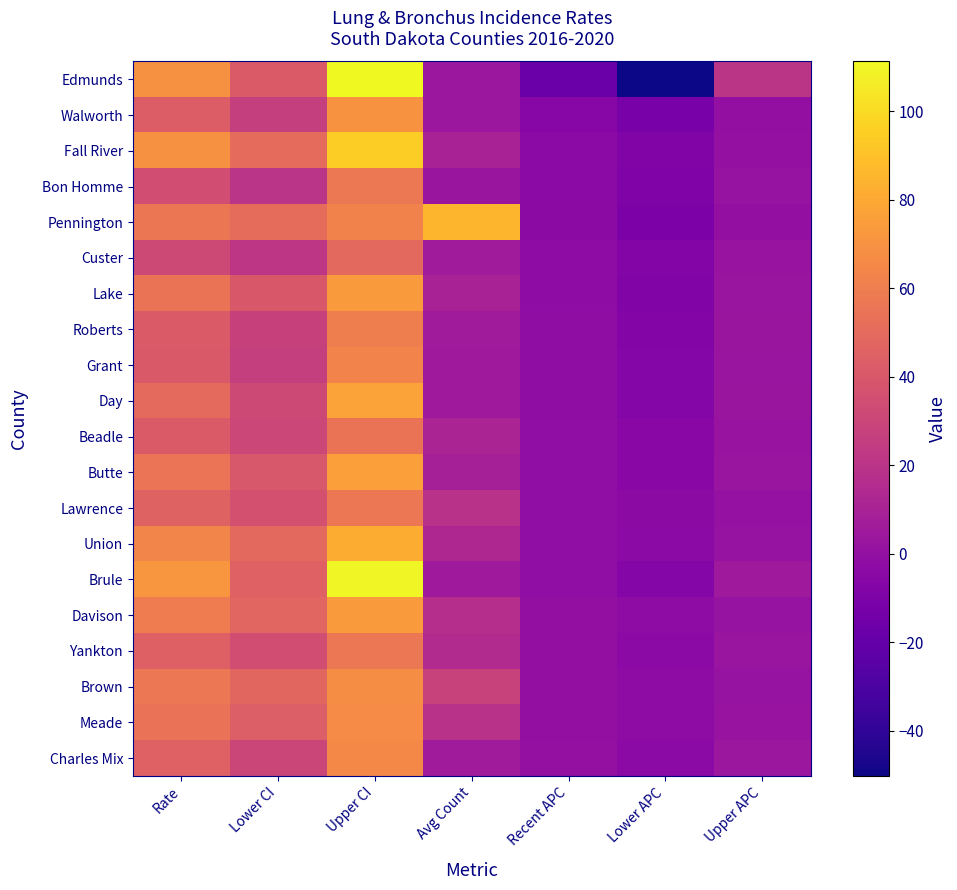

How many categories are shown in the chart?

7